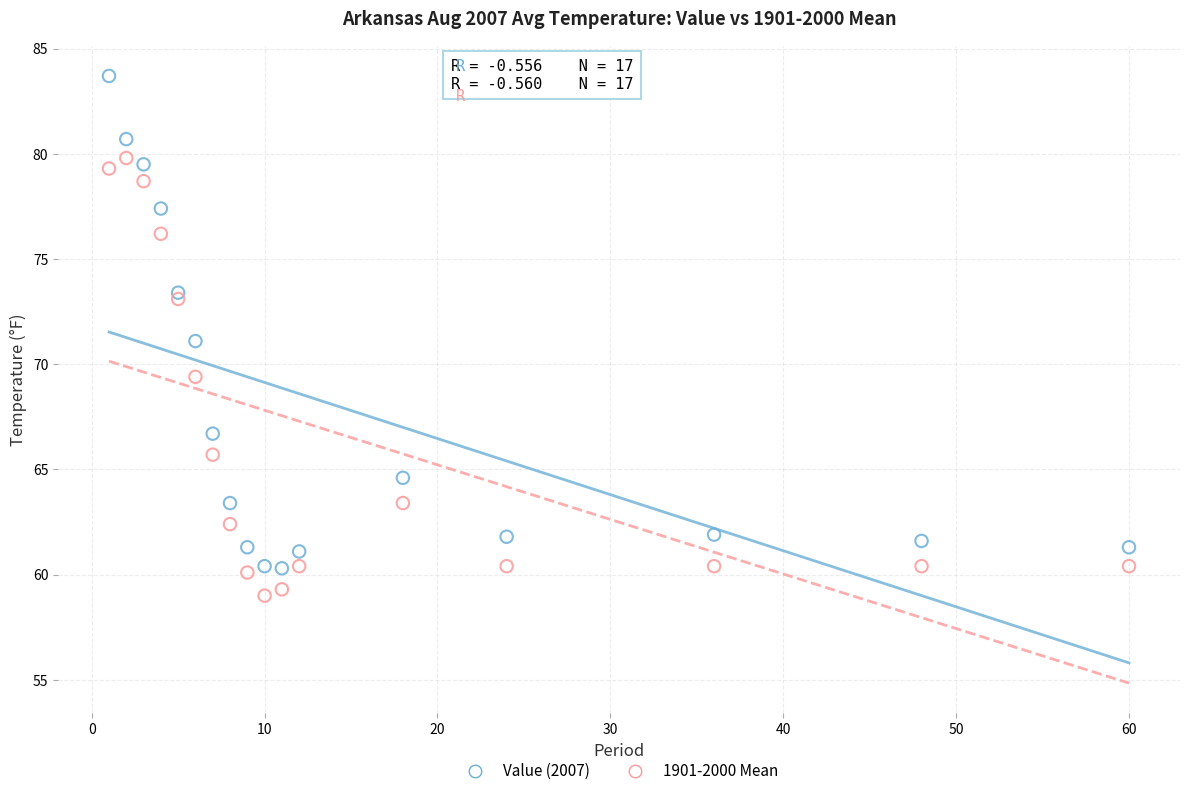

What is the X range (max minus min) for the scatter plot?

59.0